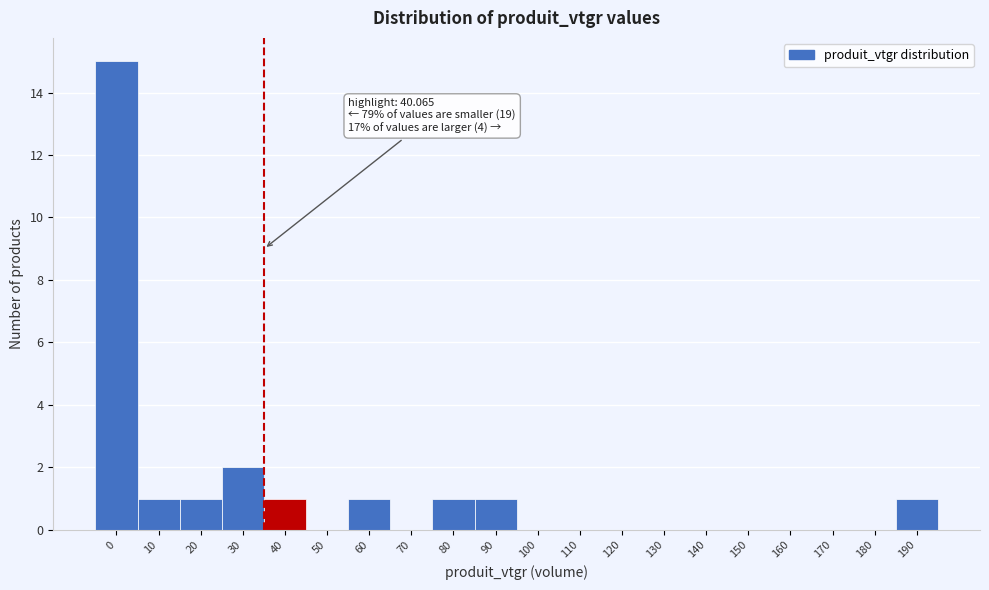

Reading left to right, what are all the values shown in this chart?

0=15	10=1	20=1	30=2	40=1	50=0	60=1	70=0	80=1	90=1	100=0	110=0	120=0	130=0	140=0	150=0	160=0	170=0	180=0	190=1